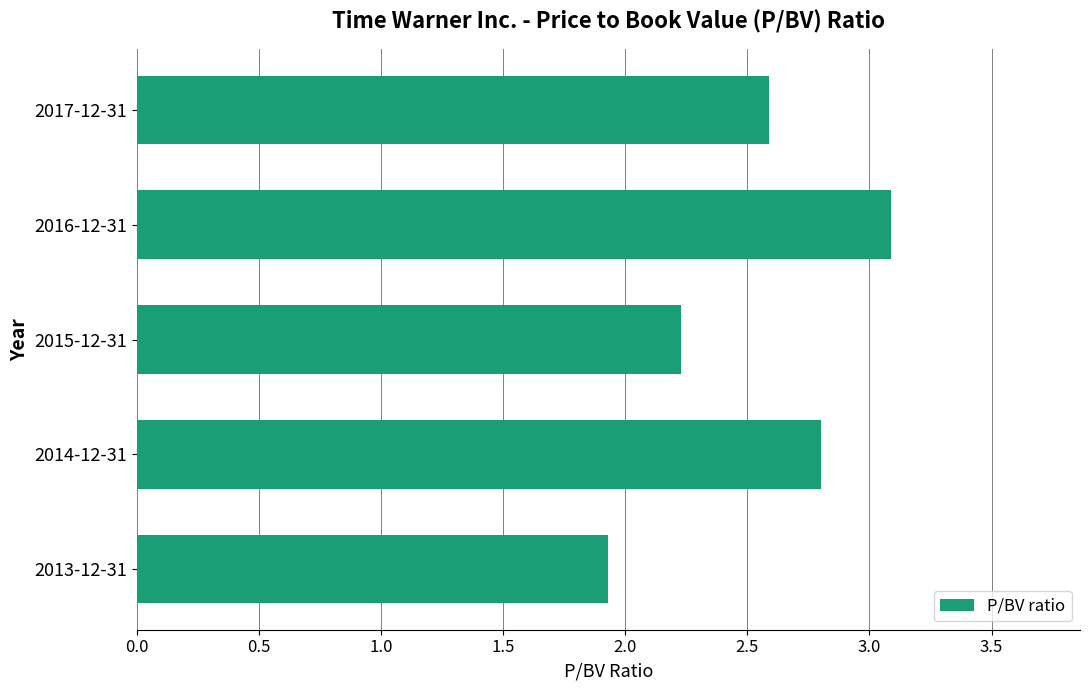

Reading bottom to top, transcribe all the data shown in this chart.

2013-12-31=1.9	2014-12-31=2.8	2015-12-31=2.2	2016-12-31=3.1	2017-12-31=2.6